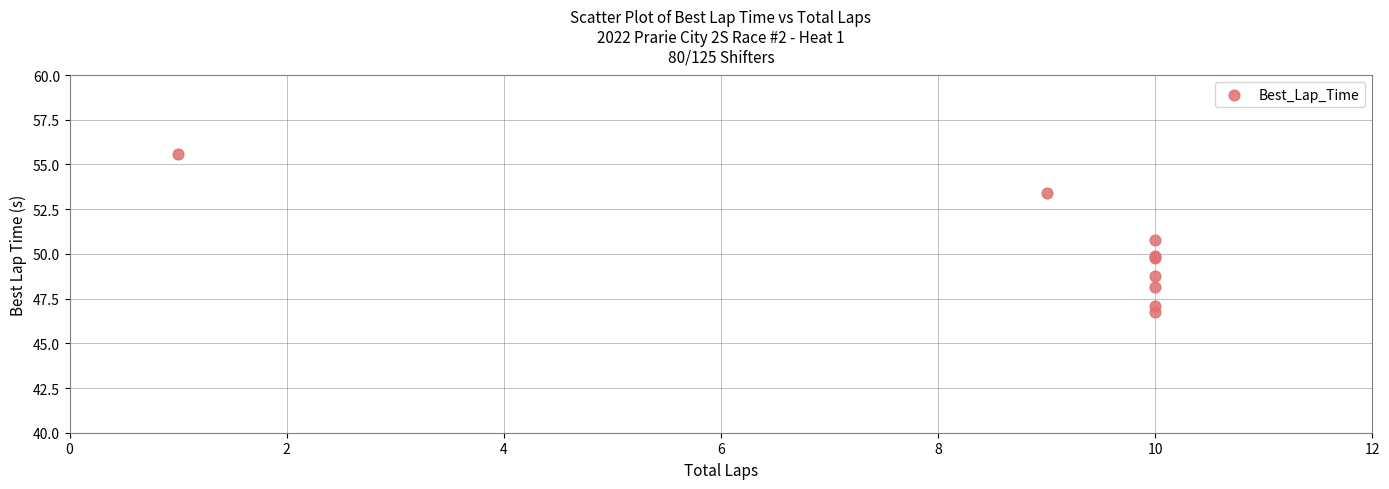

What Y value in the scatter plot is closest to 51?

50.8